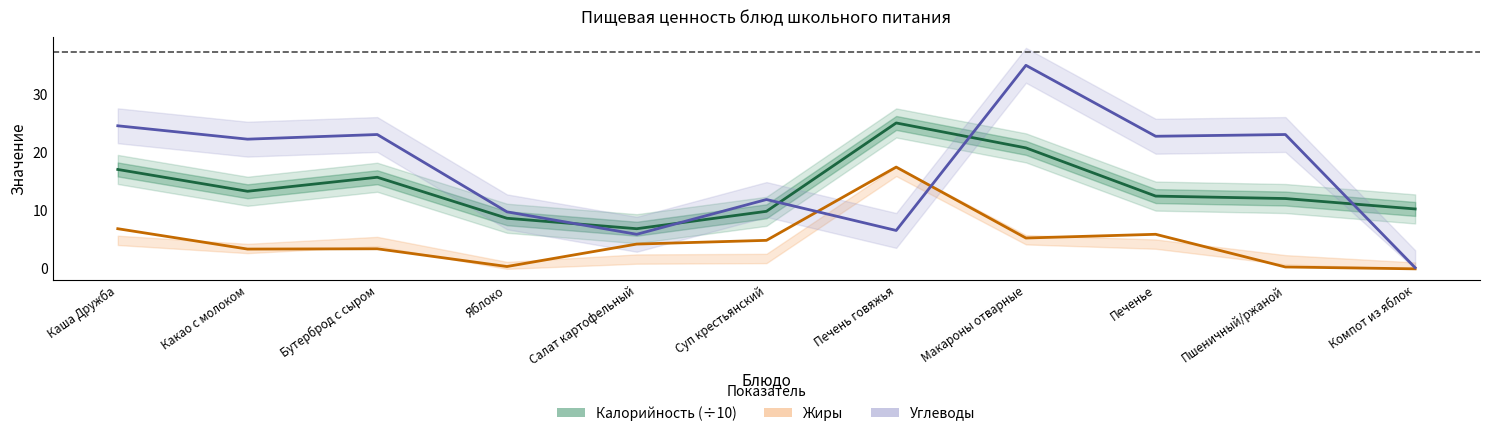

At which label is Калорийность (÷10) closest to 15?

Бутерброд с сыром